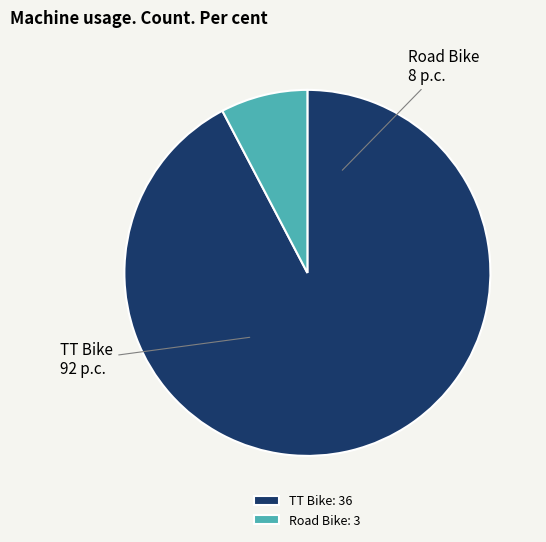

Approximately how many times larger is the value at Road Bike compared to TT Bike?

0.1